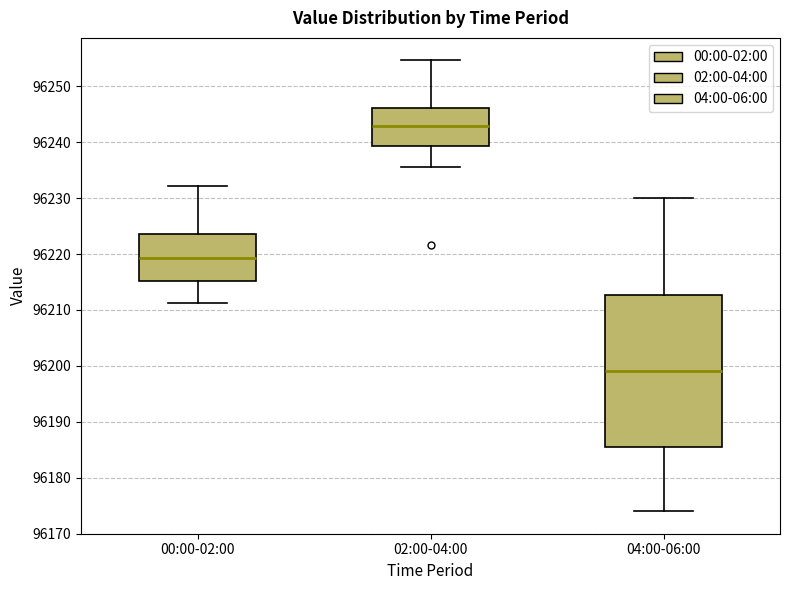

Where is the upper edge of the box for 00:00-02:00 on the y-axis? The values are not printed on the chart, so give them approximately, as read against the axis.

96224